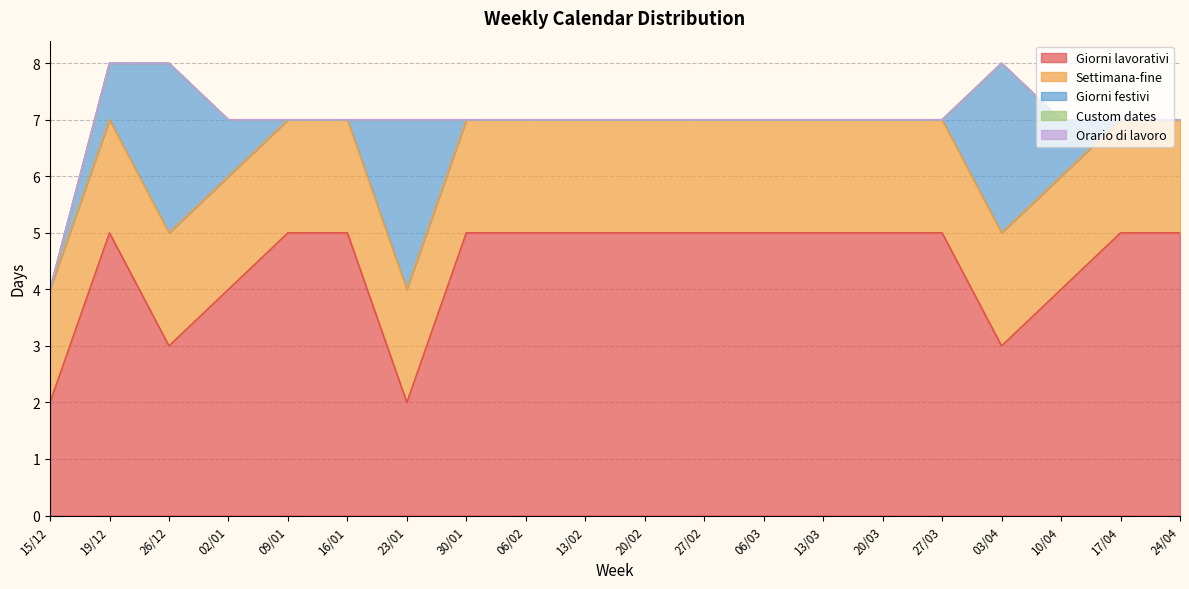

Where is Settimana-fine nearest to the value 2?

15/12